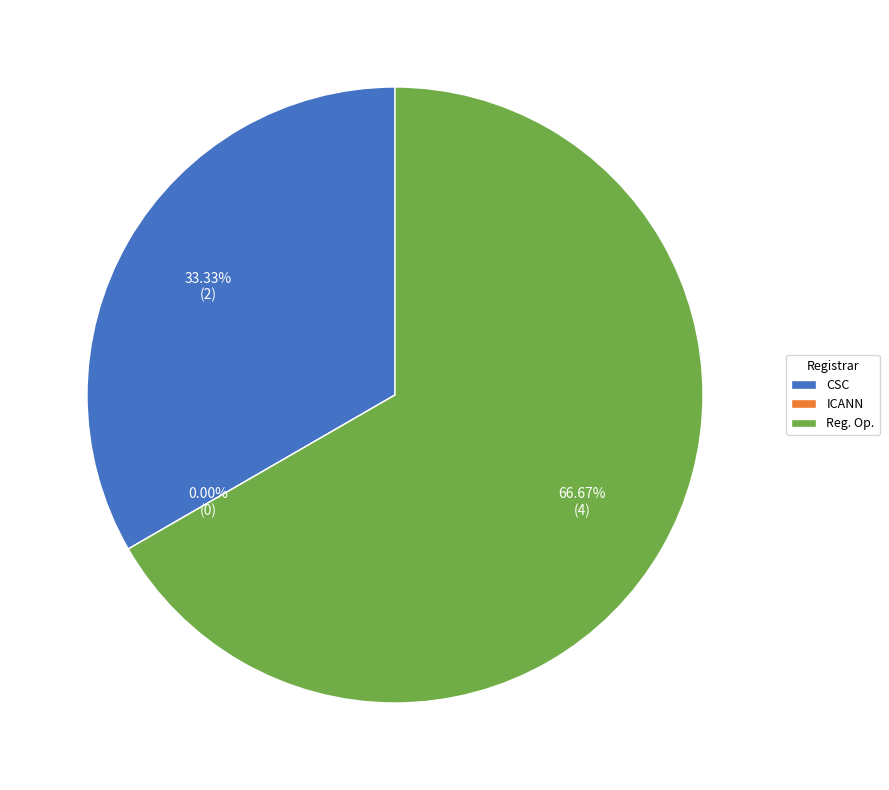

What percentage is NOT represented by CSC Corporate Domains, Inc.?

66.7%